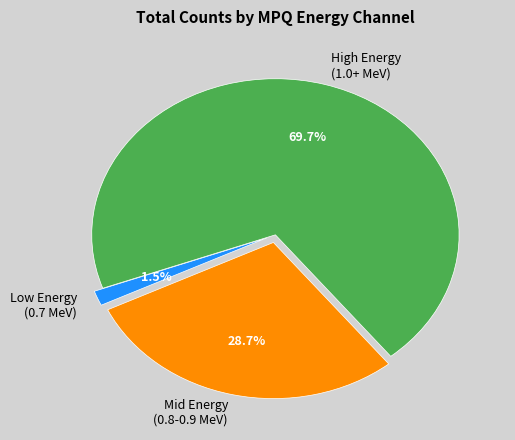

To the nearest percent, what is the difference between the largest and smallest slice percentages?

68%